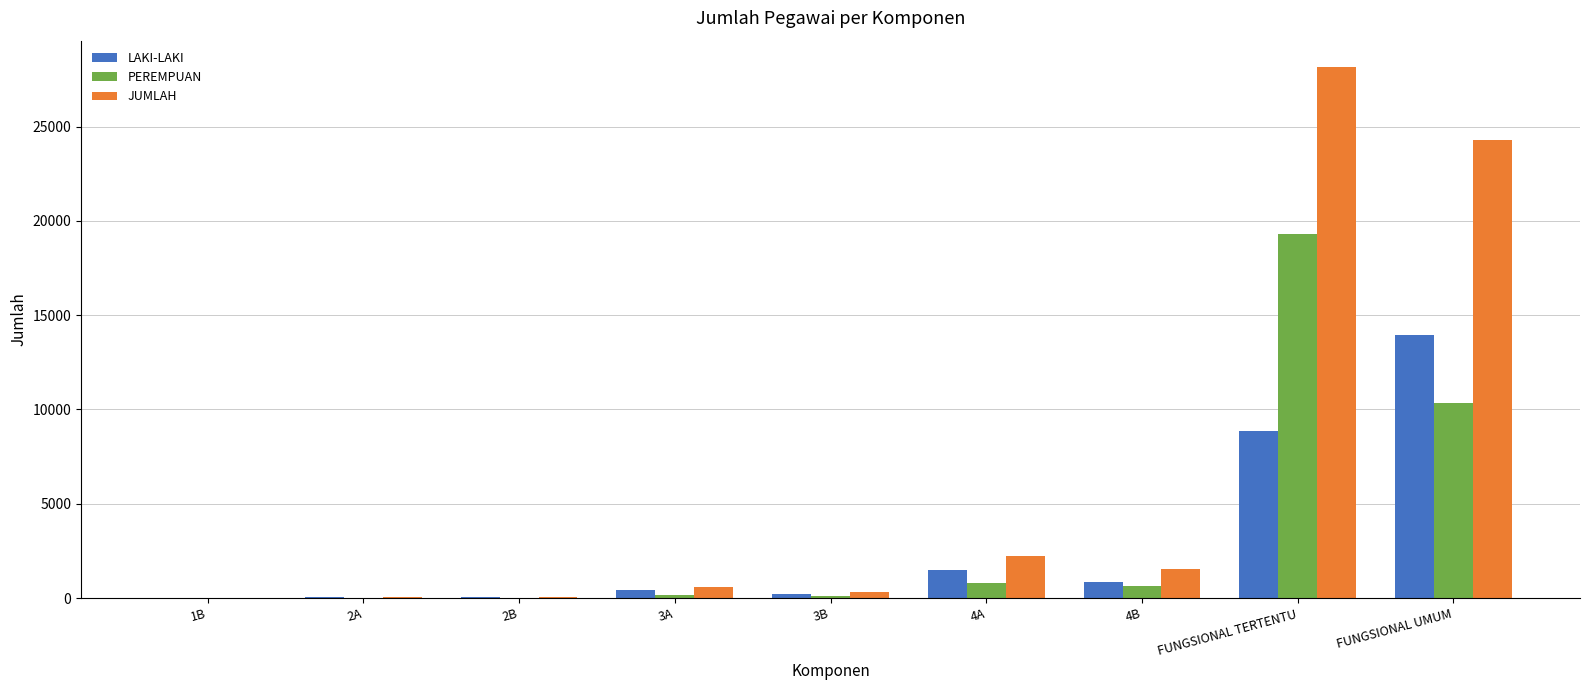

Which category has the highest value in the PEREMPUAN series?

FUNGSIONAL TERTENTU